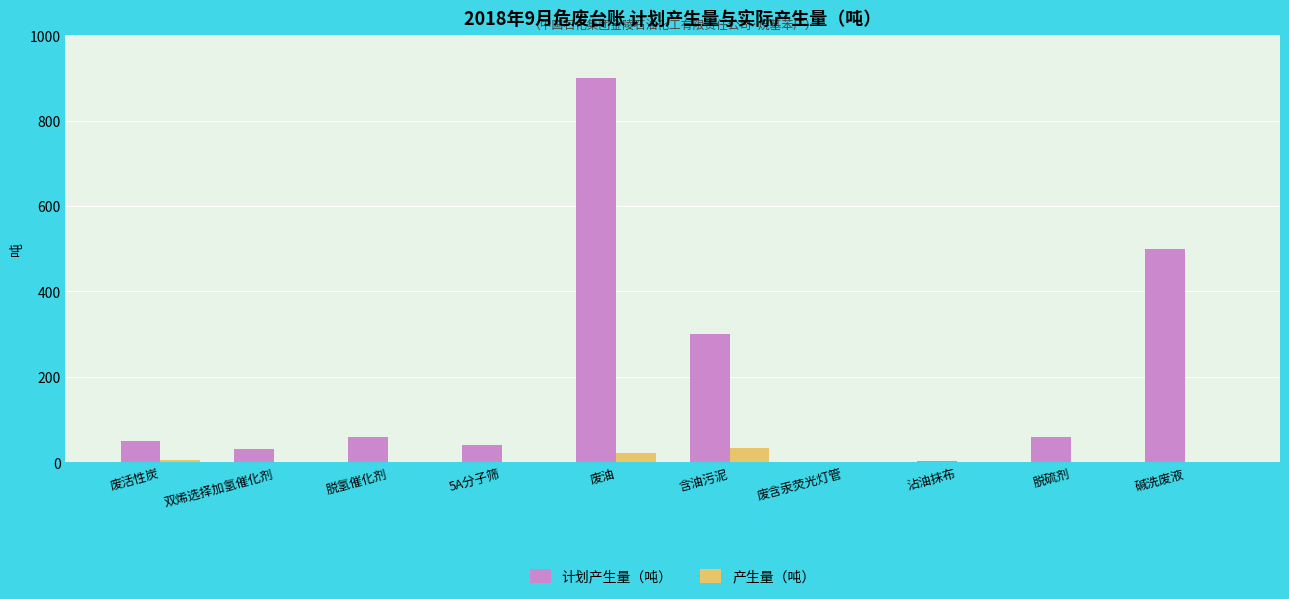

Between 5A分子筛 and 碱洗废液, which series saw the biggest shift?

计划产生量（吨）